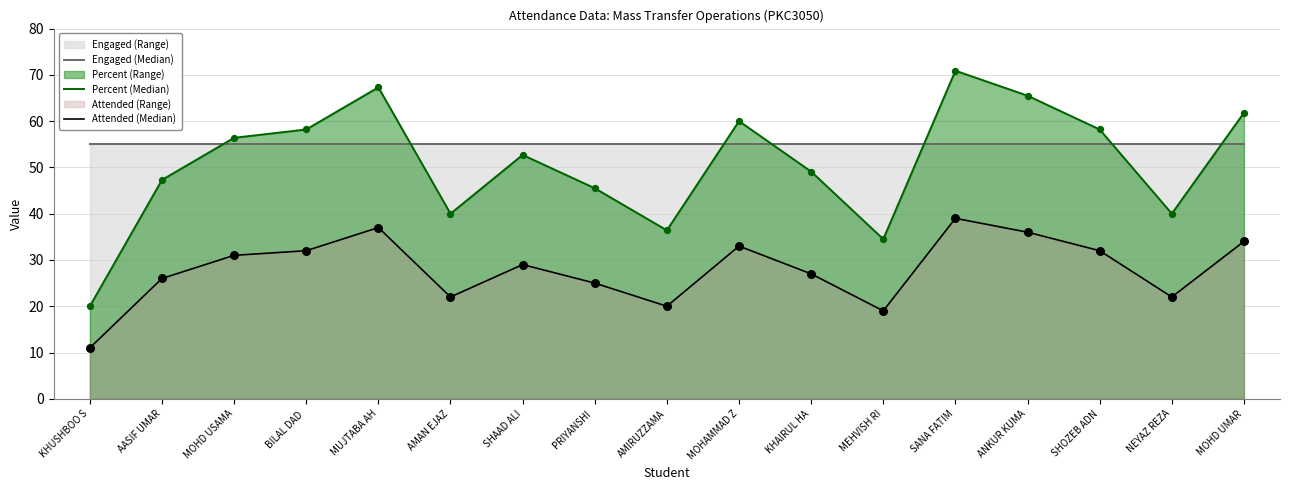

At which category is the sum across all series the highest?

SANA FATIM